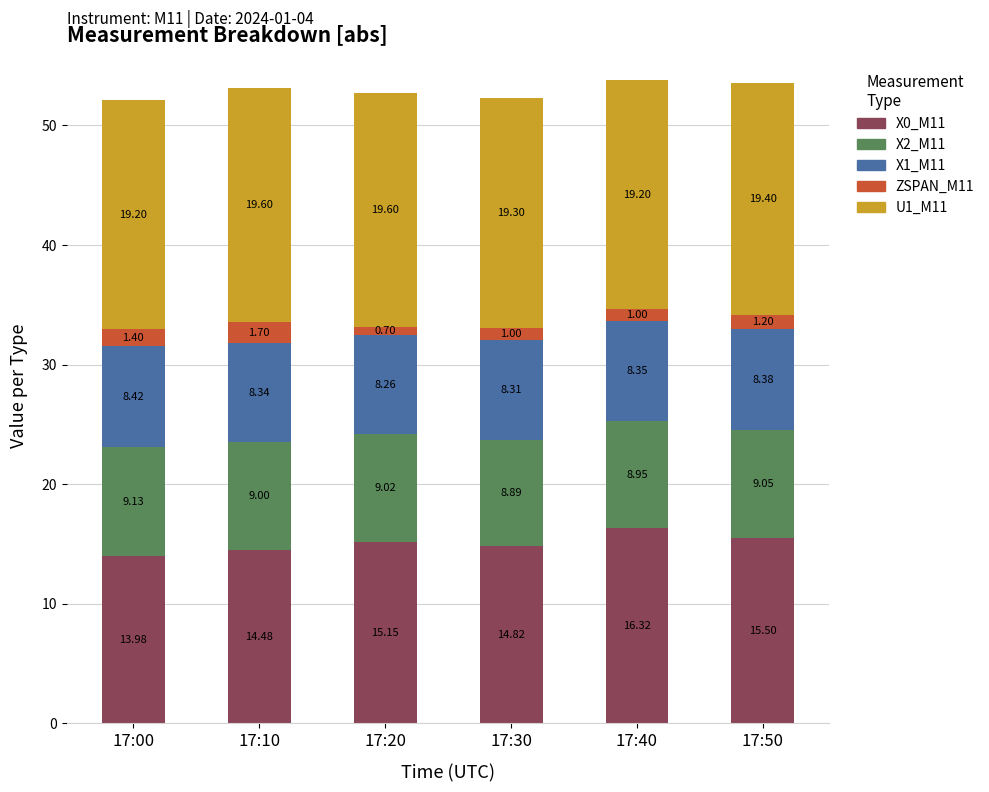

How many categories are shown in the chart?

6